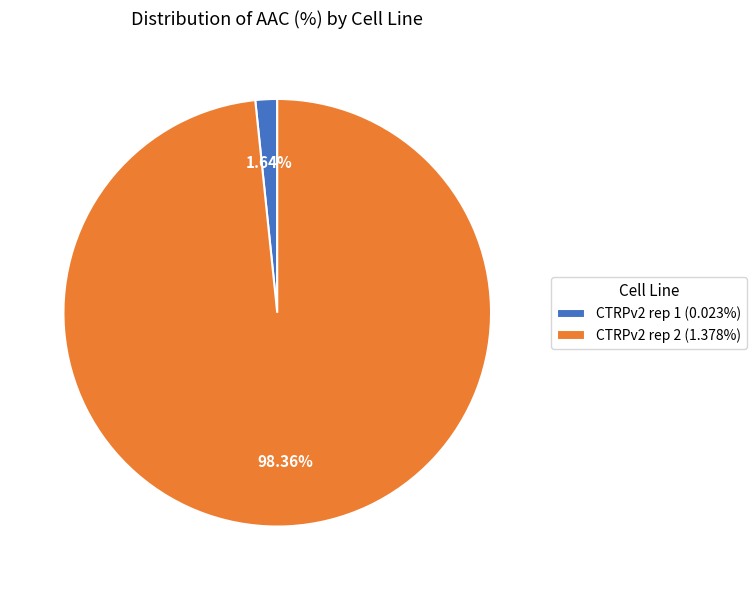

How many slices are in this pie chart?

2